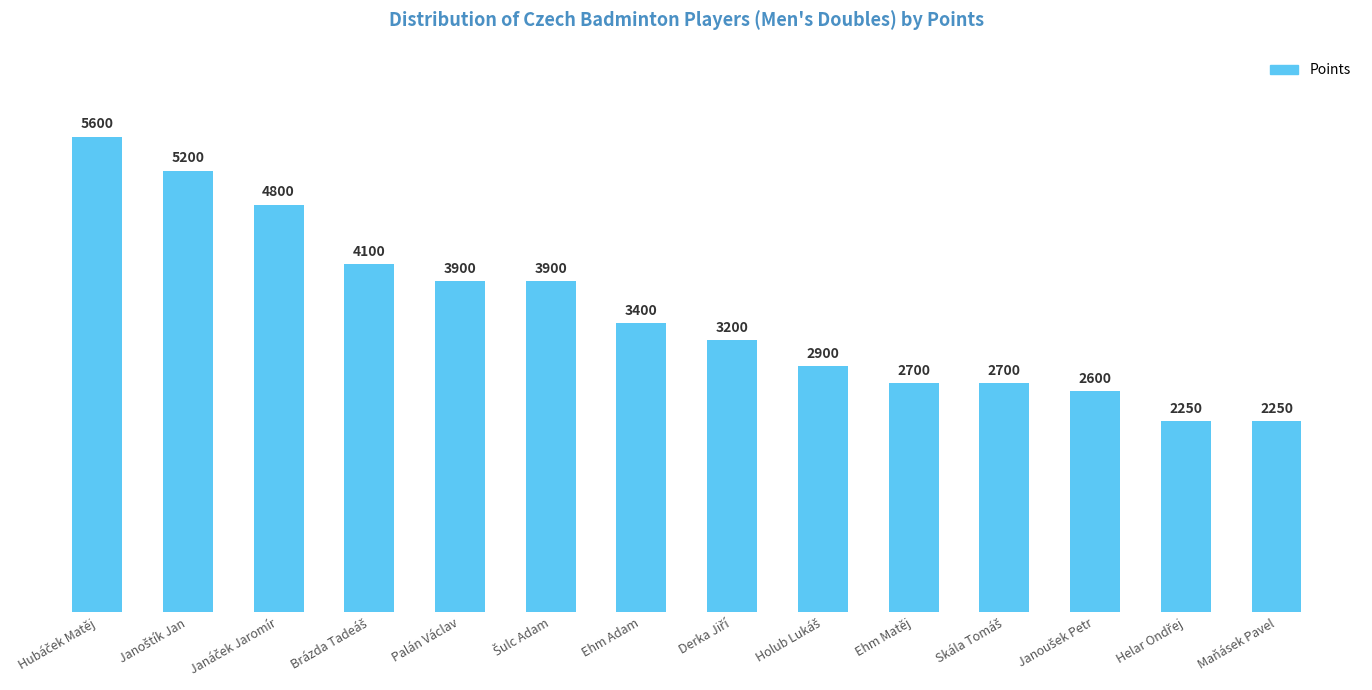

What is the change in value from Palán Václav to Ehm Matěj?

-1200